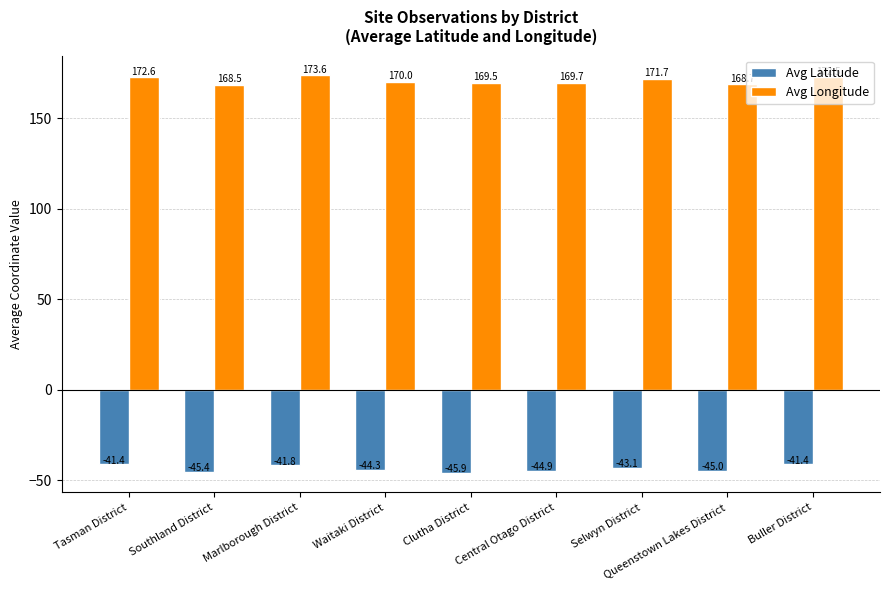

What is the maximum value for Avg Longitude?

173.6